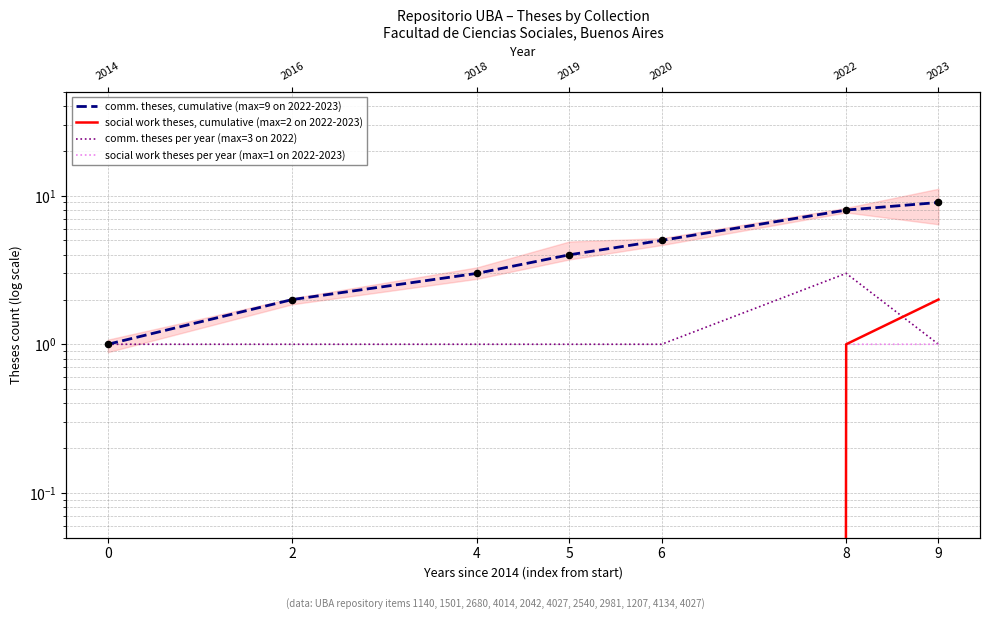

What are all the series names shown in the legend?

comm. theses, cumulative (max=9 on 2022-2023), social work theses, cumulative (max=2 on 2022-2023), comm. theses per year (max=3 on 2022), social work theses per year (max=1 on 2022-2023)